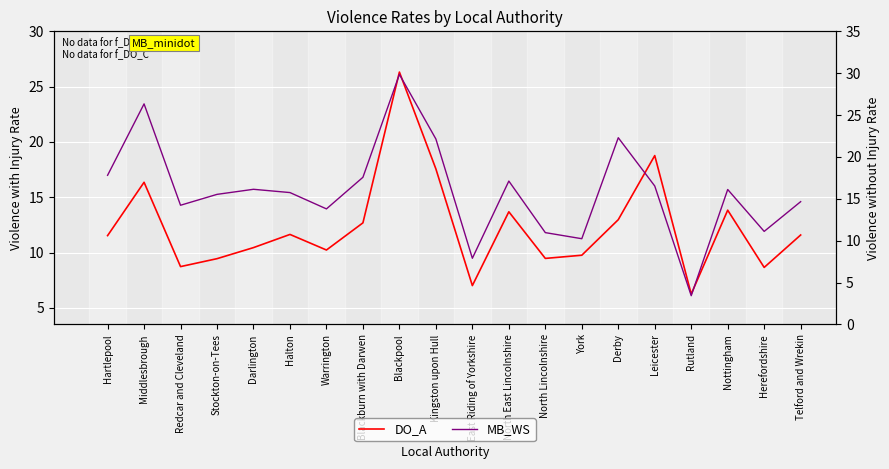

Is the value of MB_WS at Warrington greater than the value of DO_A at Stockton-on-Tees?

Yes